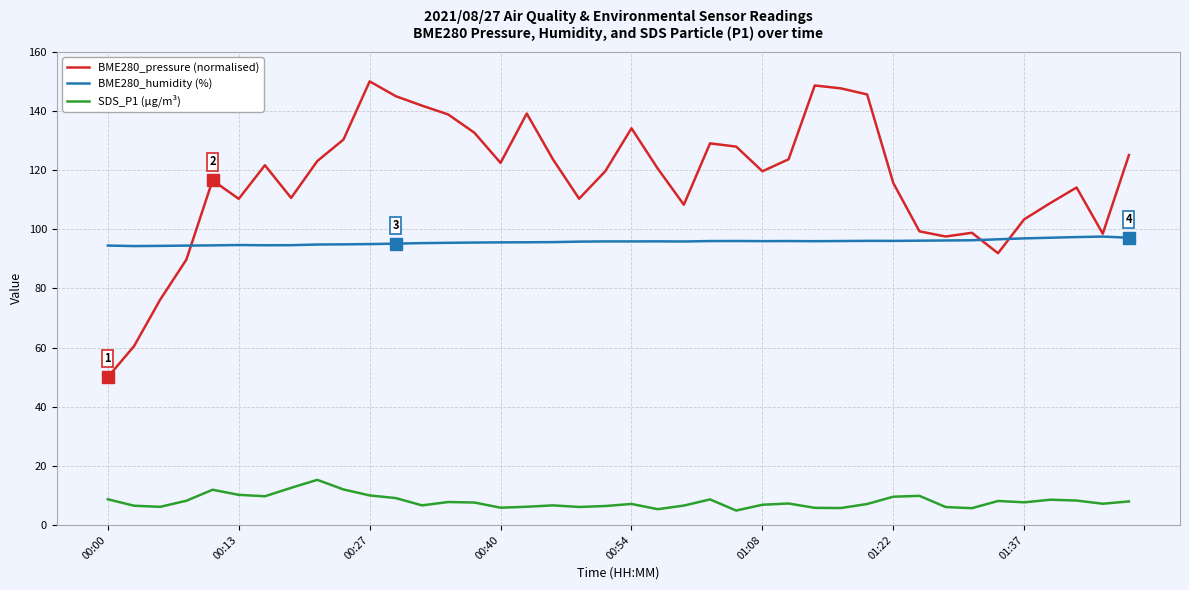

True or false: SDS_P1 (µg/m³) and BME280_pressure (normalised) cross at least once.

False